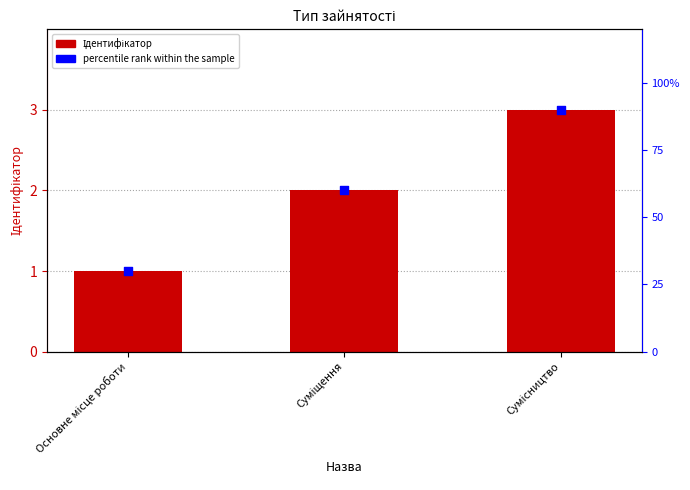

Which series has the largest Y range (max minus min)?

percentile rank within the sample